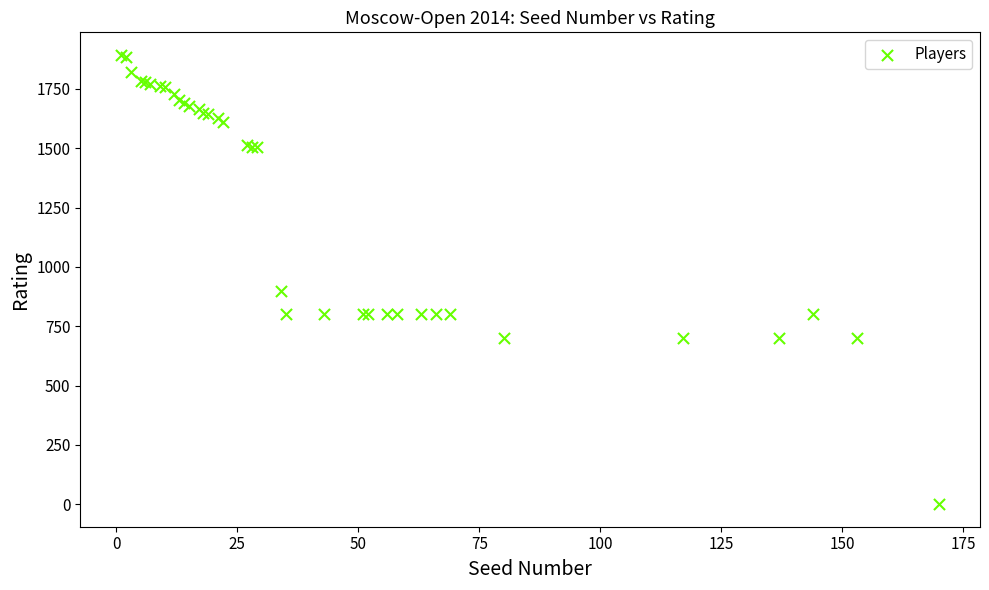

What Y value in the scatter plot is closest to 947?

900